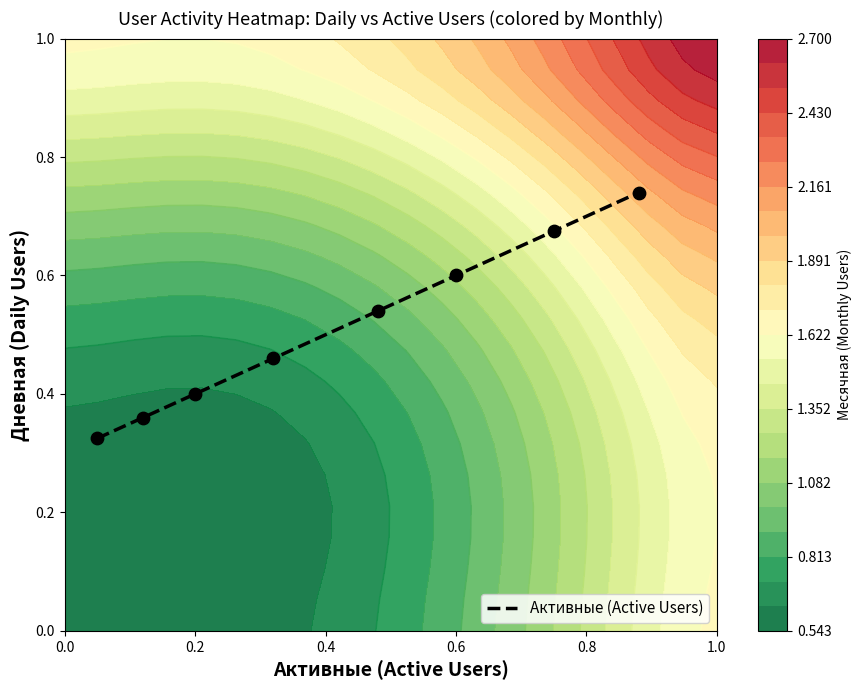

The Активные (Active Users) series shows 0.3 at 0.6. True or false?

False